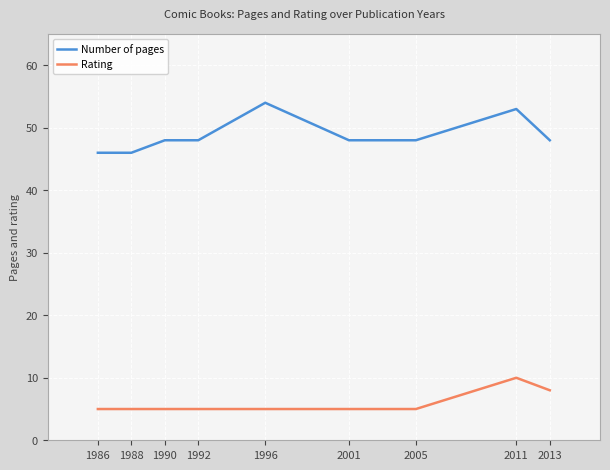

Which series changed the most between 1986 and 1996?

Number of pages